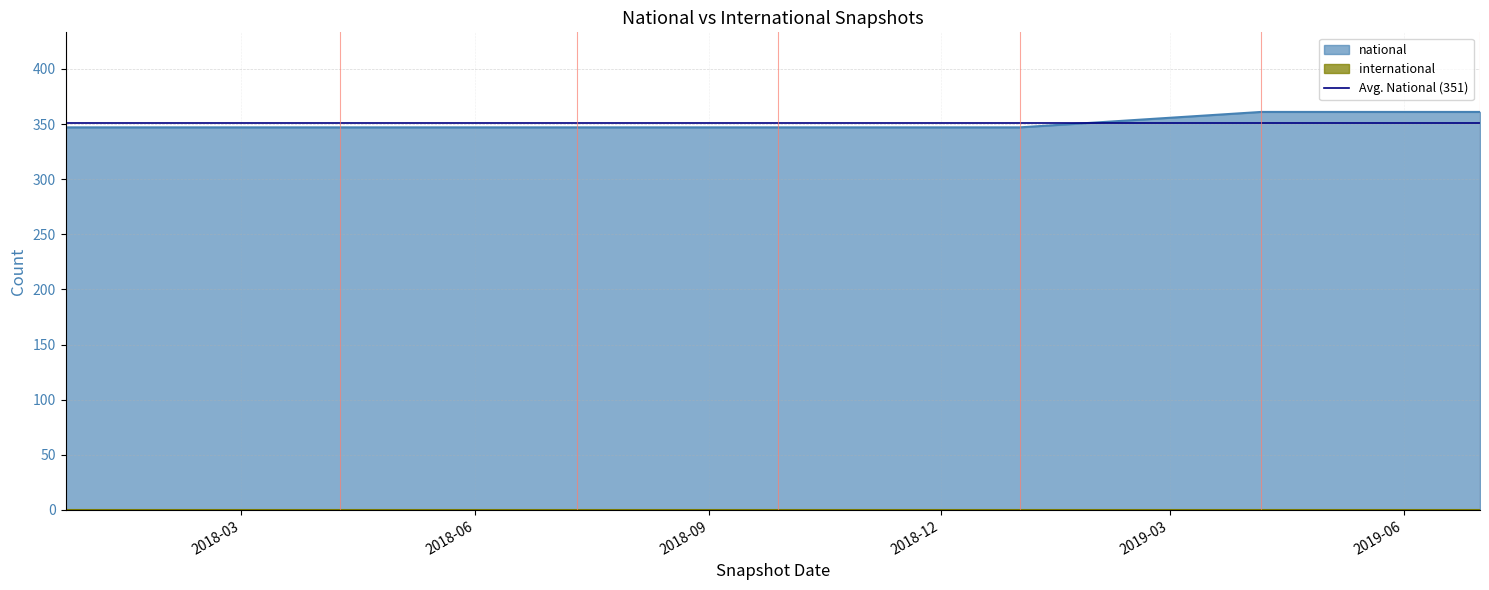

True or false: there are more than 2 points higher than both neighbors.

False